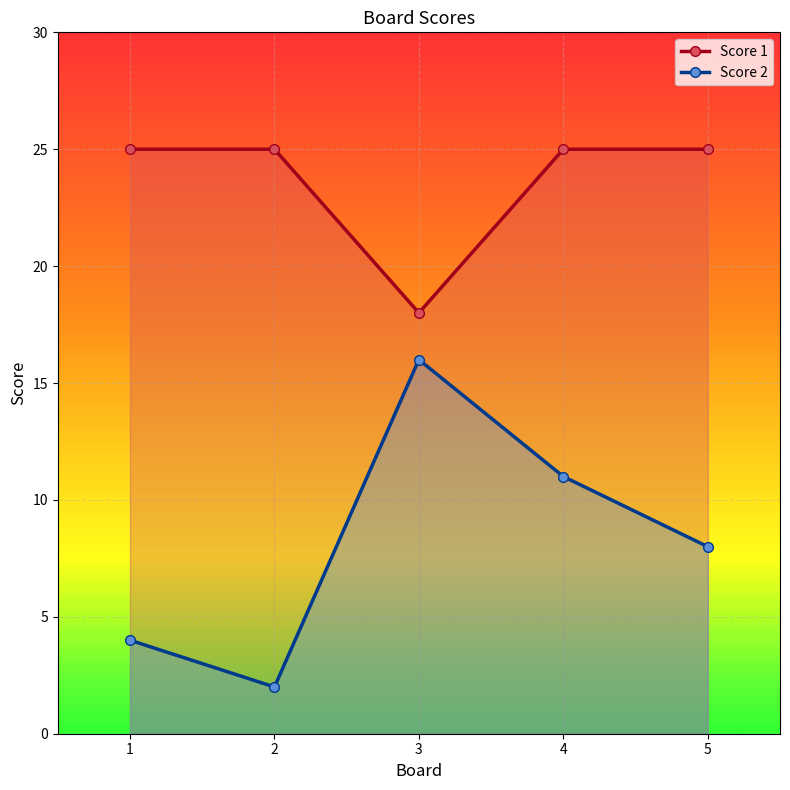

Is the value of Score 2 at 2 greater than the value of Score 1 at 5?

No